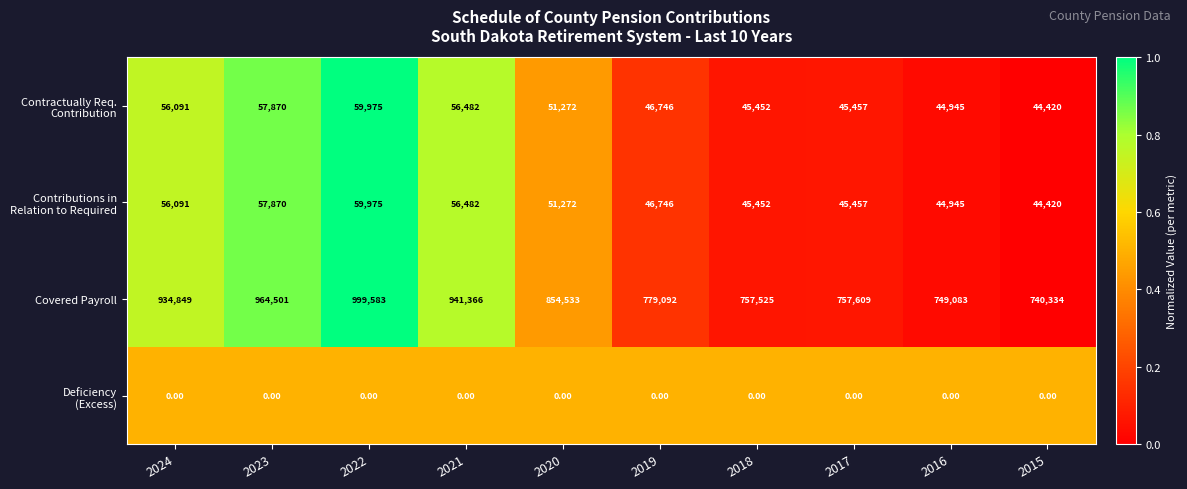

Count the number of categories in the chart.

10